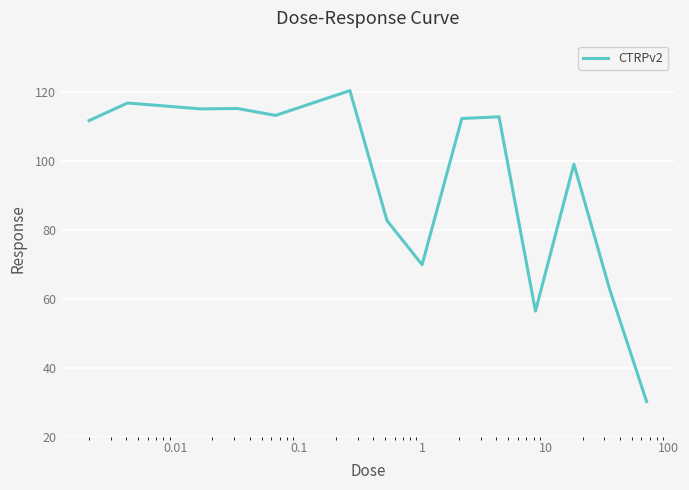

What is the maximum value shown in the chart?

120.5